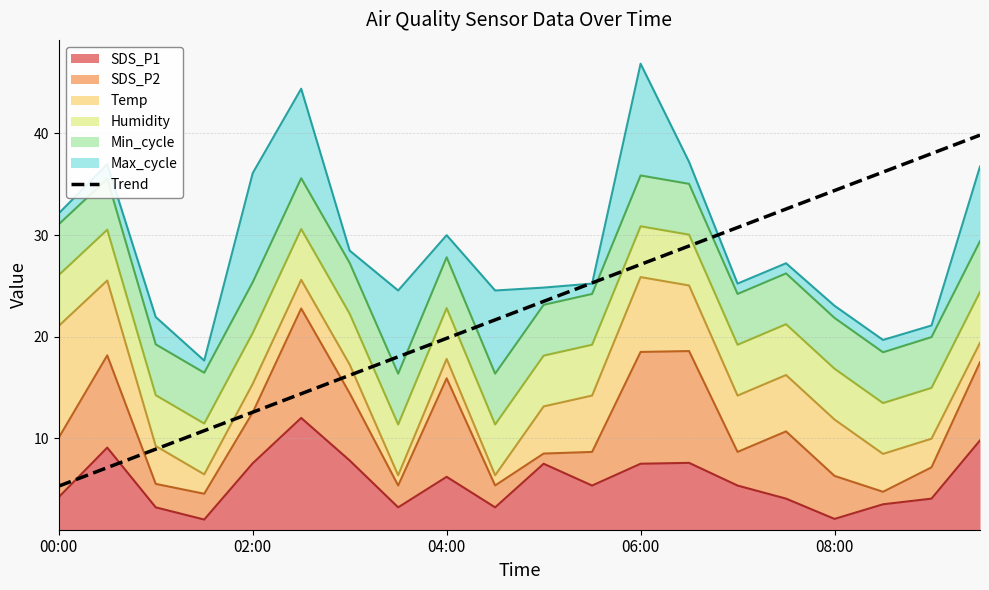

The value at 08:00 is 34.4. True or false?

True